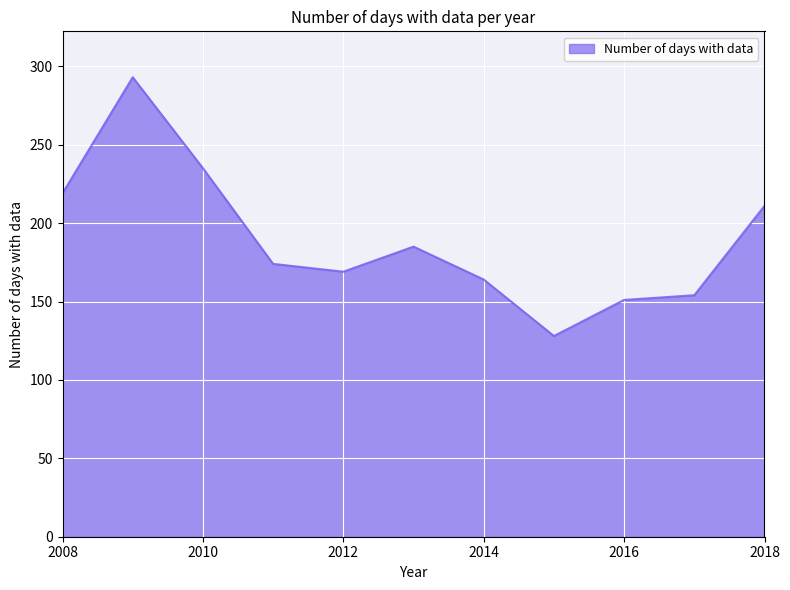

What is the maximum value shown in the chart?

293